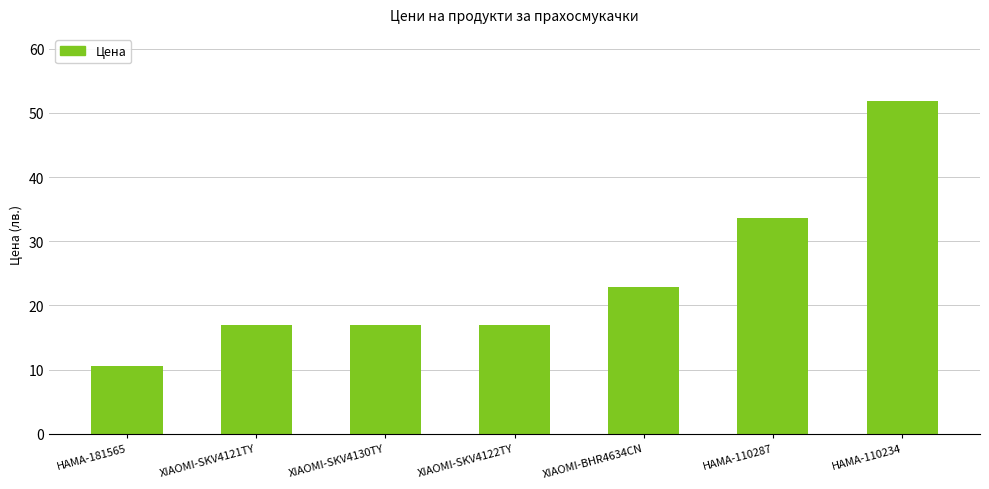

How many bars are there in total?

7